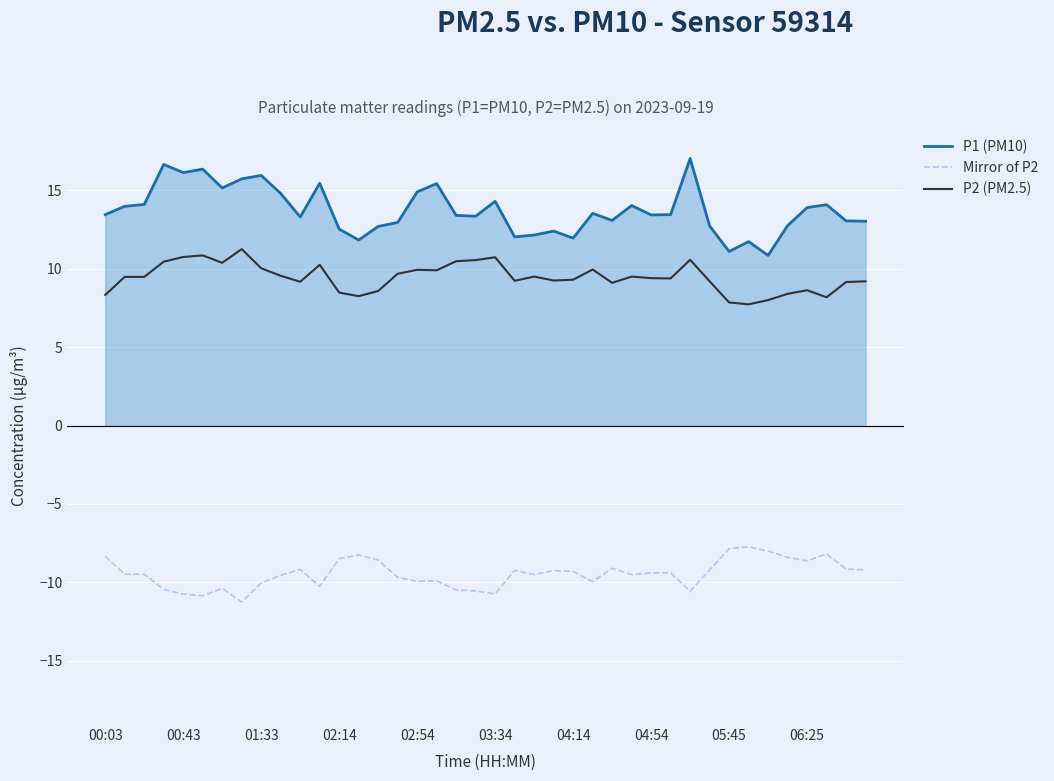

True or false: P2 (PM2.5) and Mirror of P2 cross at least once.

False